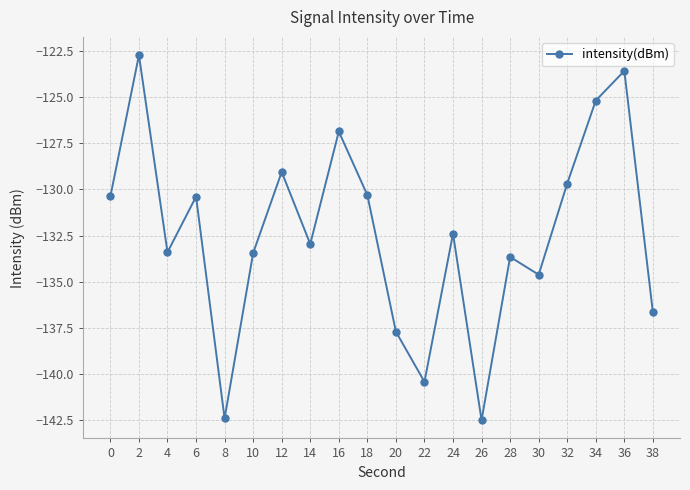

Is it true that the value at 20 is -137.7?

True